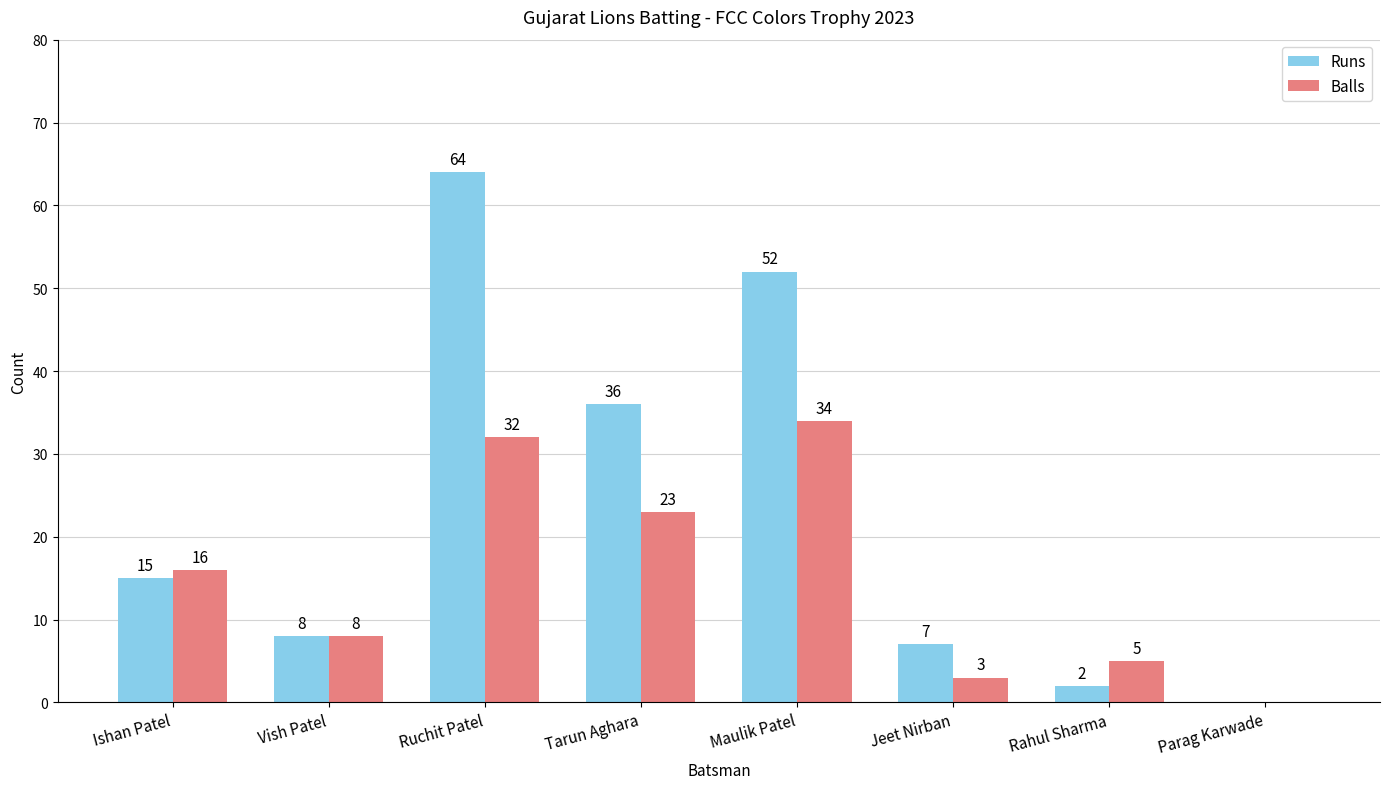

How many groups of bars are there?

8